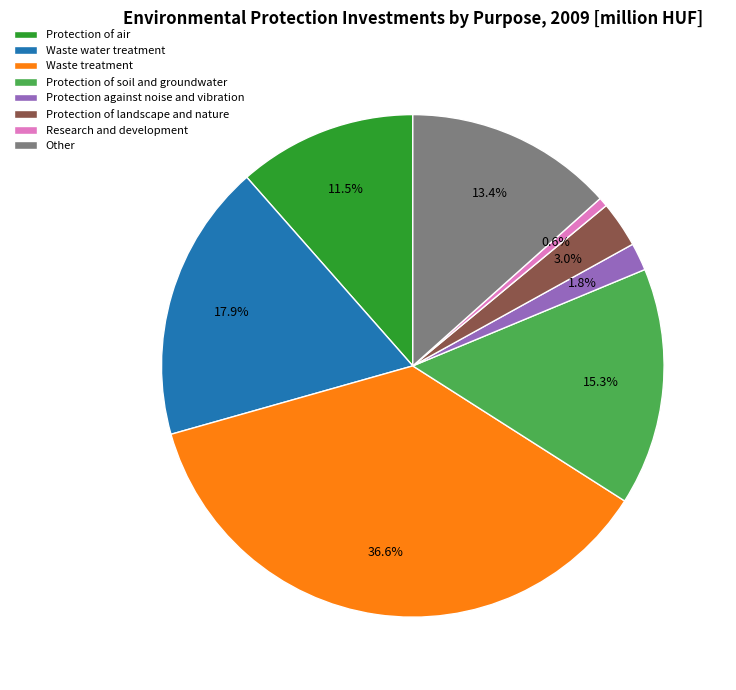

How much of the chart is everything except Other?

86.6%